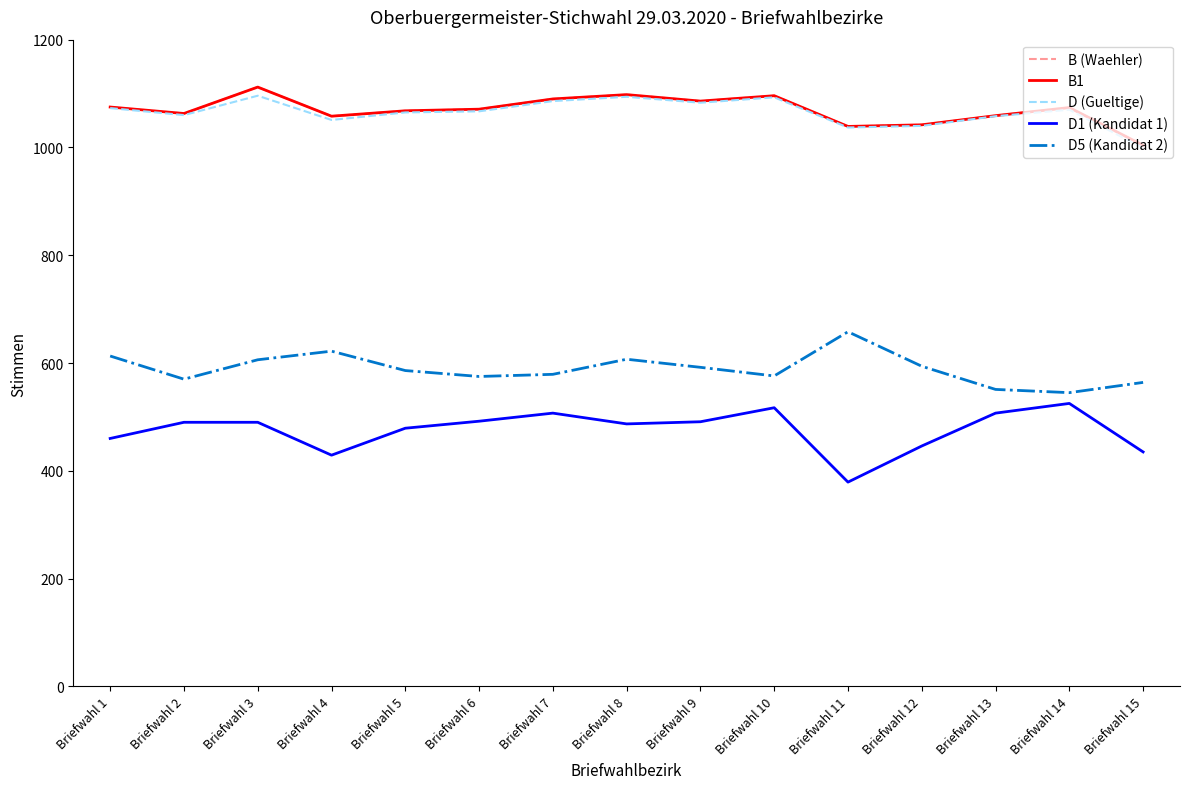

At how many categories does at least one series exceed 547?

15